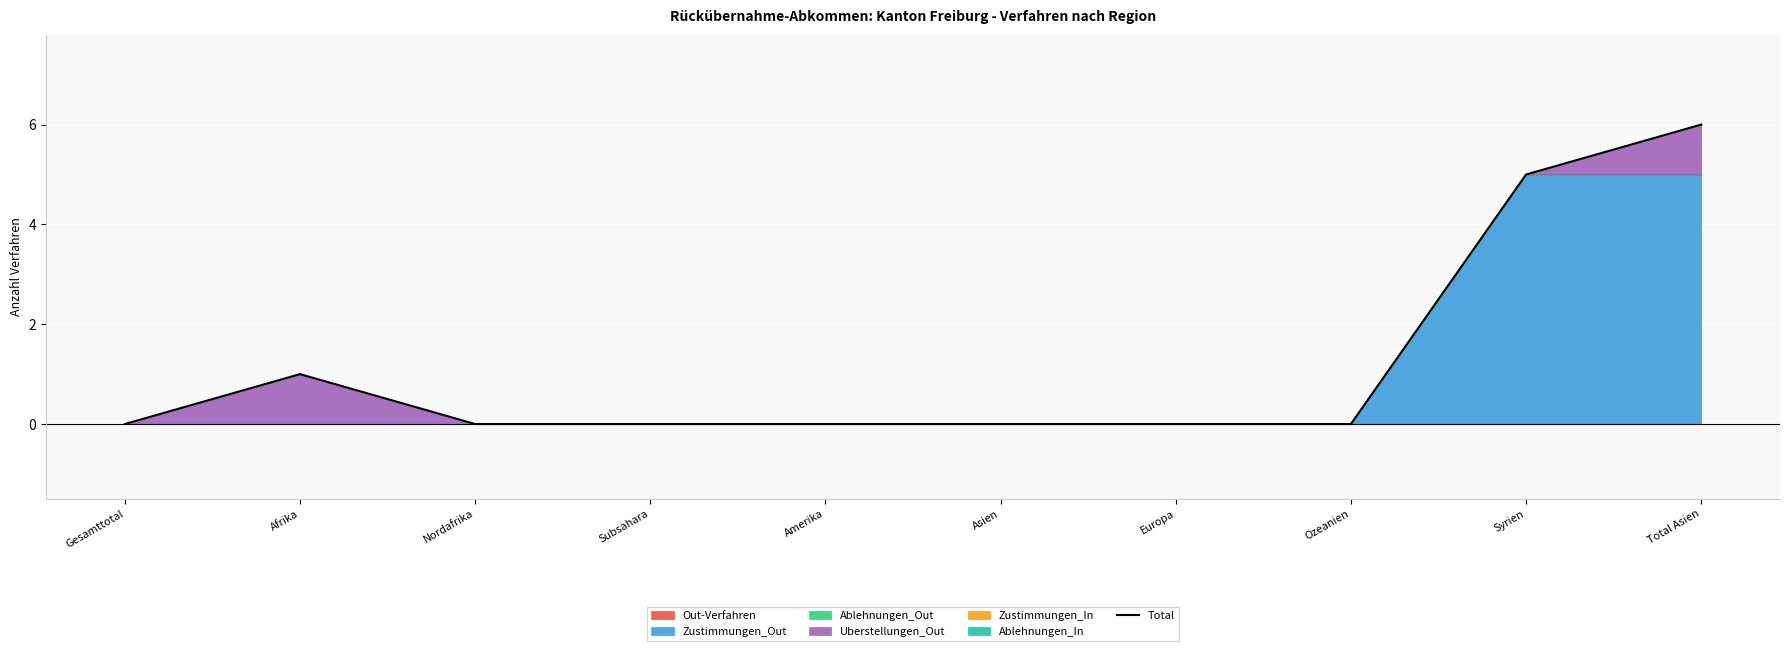

True or false: the data has more than 0 interior local peaks.

True